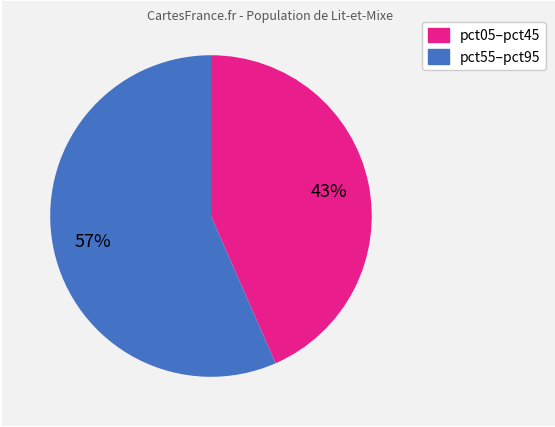

Does any single category account for the majority?

Yes